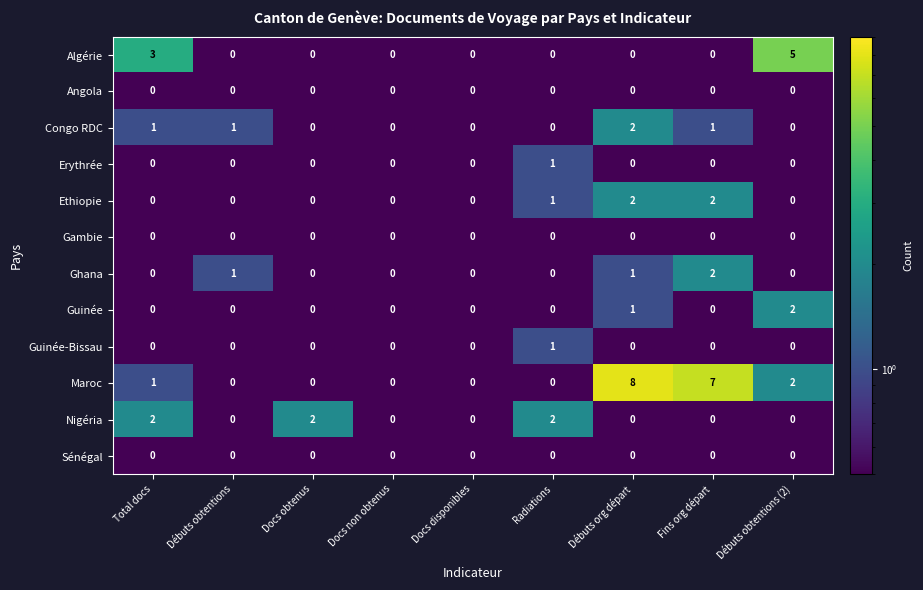

What is the maximum value shown in the chart?

8